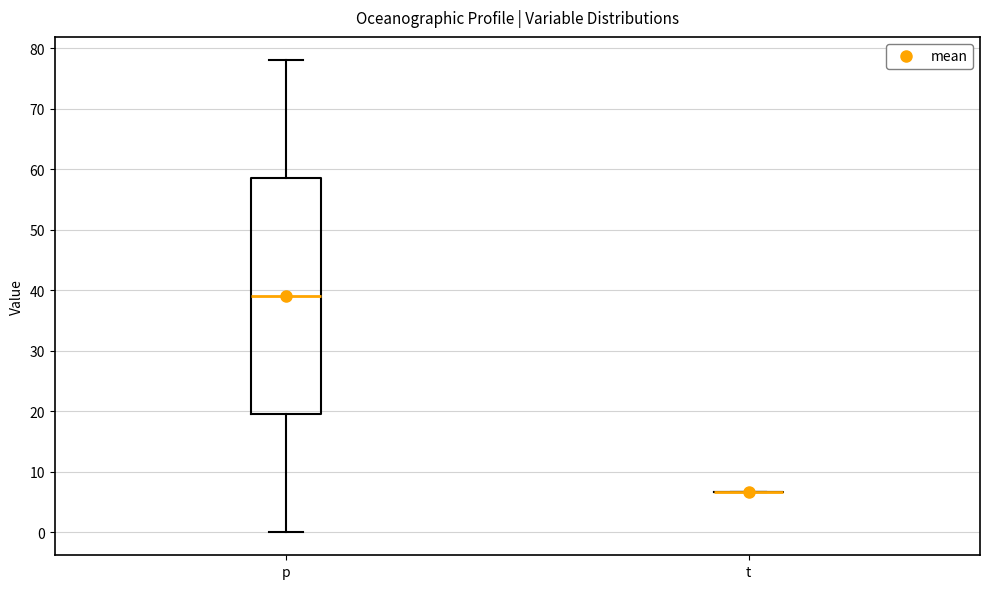

Where is the upper edge of the box for p on the y-axis? The values are not printed on the chart, so give them approximately, as read against the axis.

59